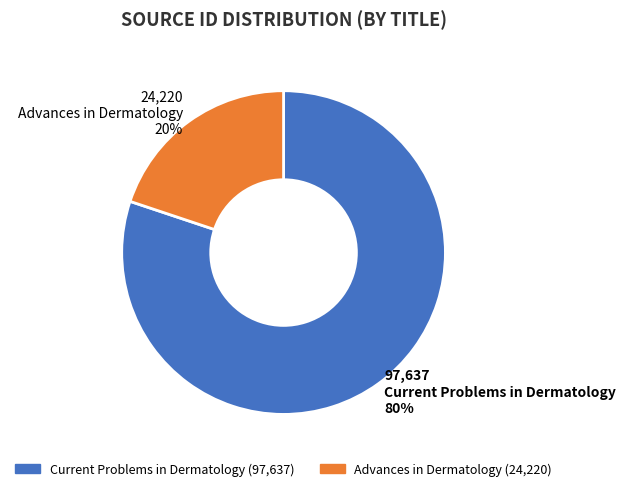

True or false: Advances in Dermatology accounts for 20% of the total.

True